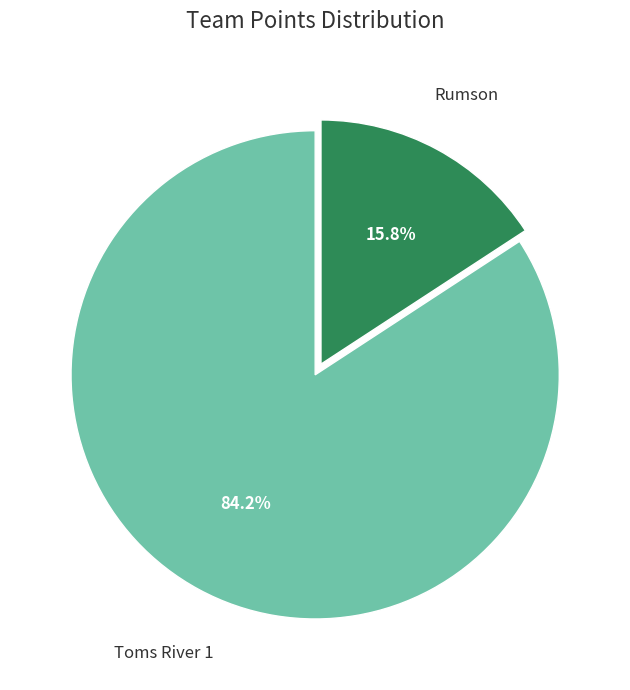

Is there any slice that represents more than half of the pie?

Yes